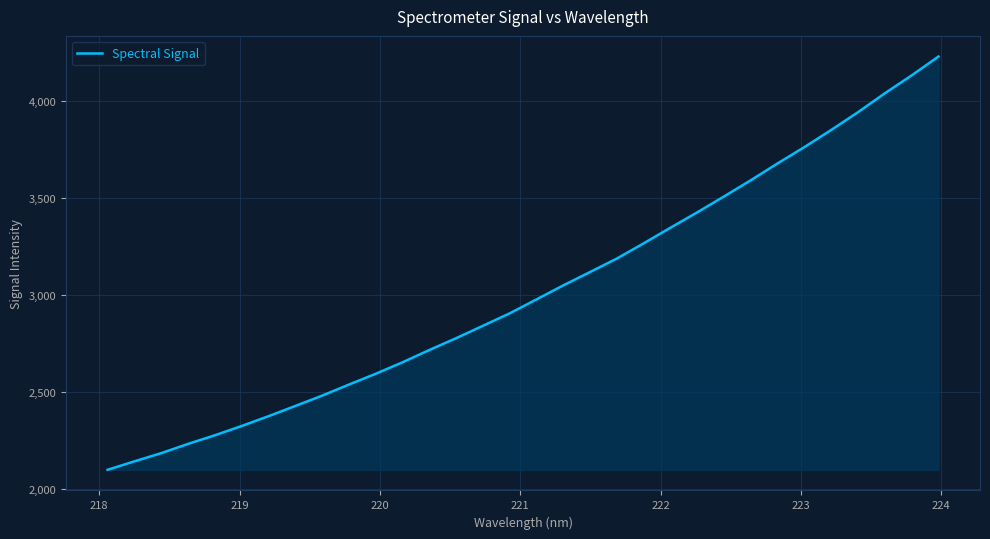

What is the difference between the maximum and minimum values?

2131.7